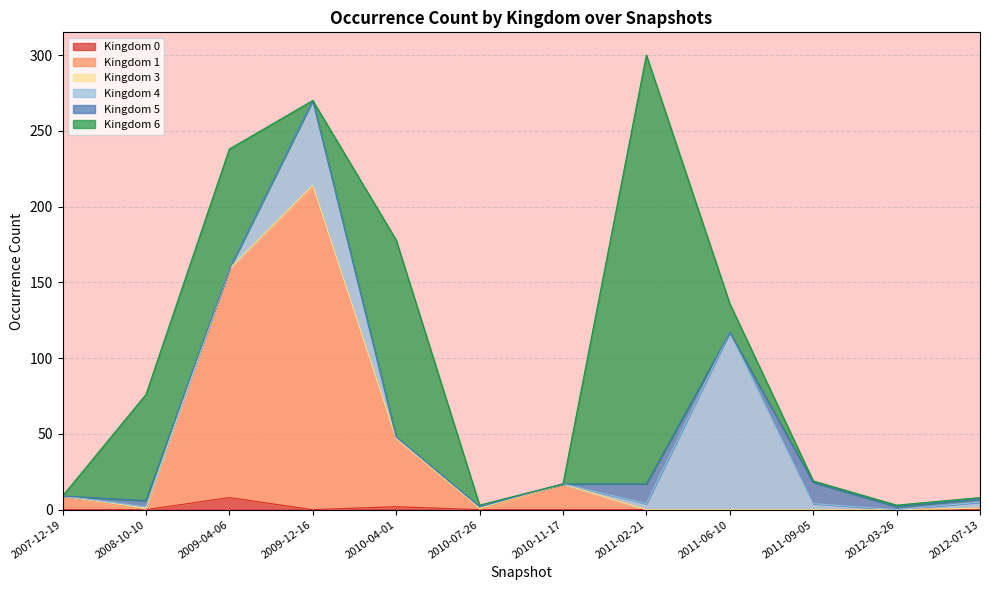

True or false: Kingdom 0 has a value of -3 at 2008-10-10.

False